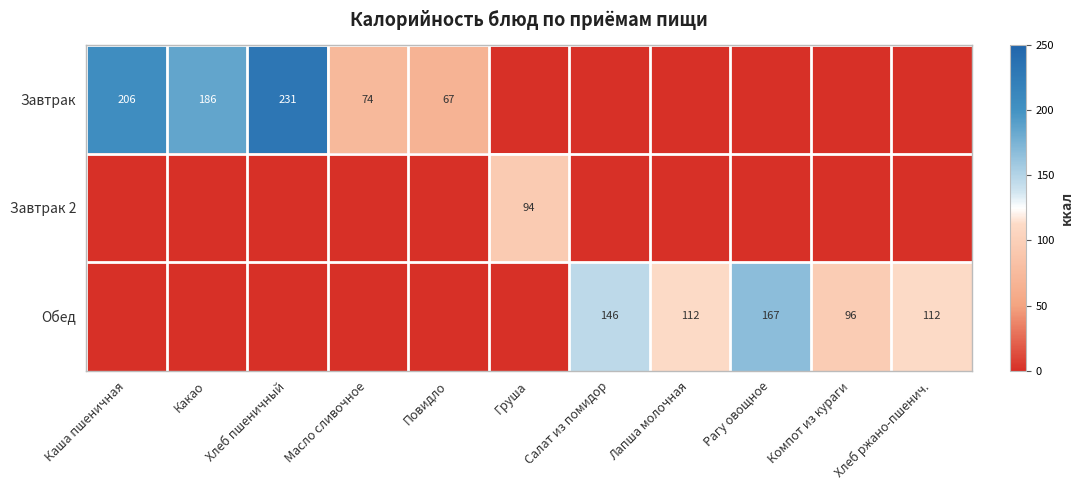

At which category does the chart reach its peak across all series?

Хлеб пшеничный